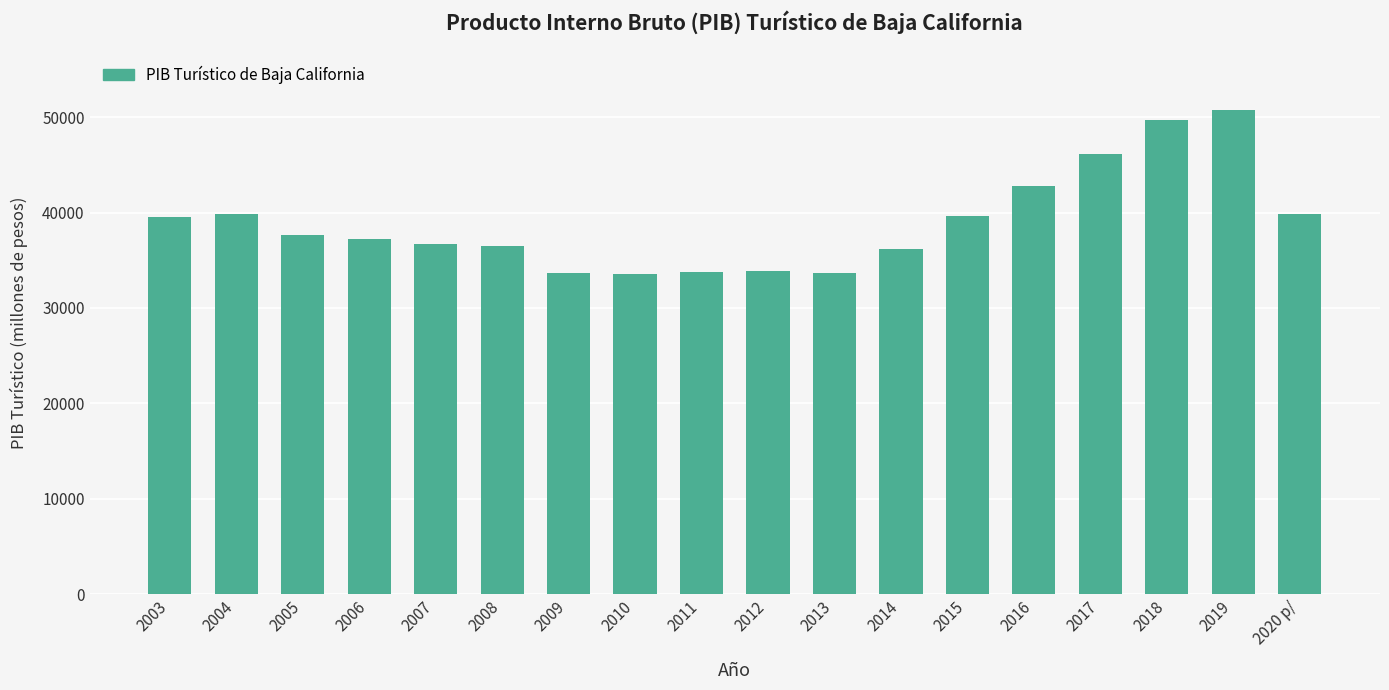

What position from the right is 2019?

2